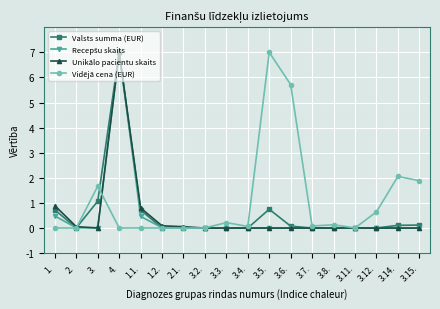

The Valsts summa (EUR) series shows 0.1 at 3.15.. True or false?

True